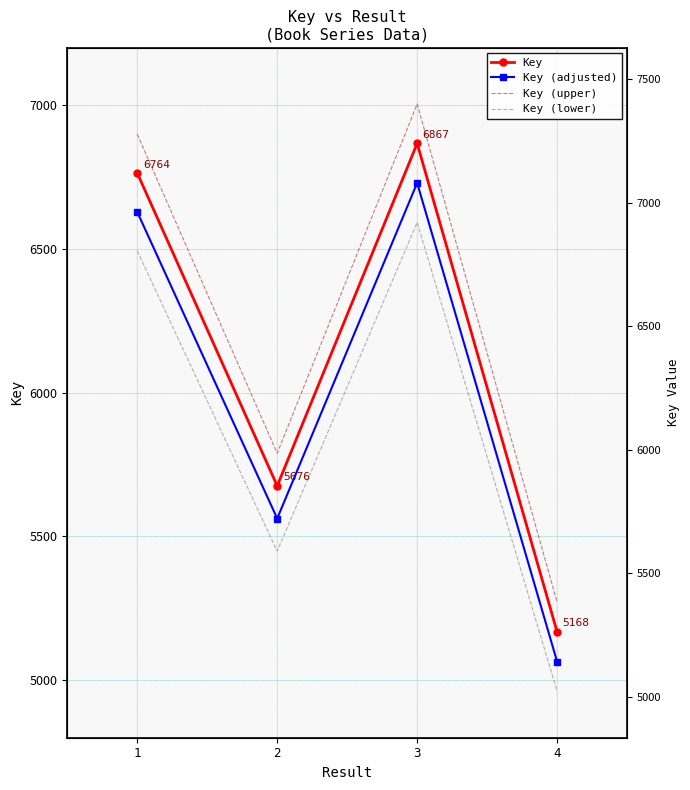

Rank the series at 2 from highest to lowest value.

Key (upper), Key, Key (adjusted), Key (lower)